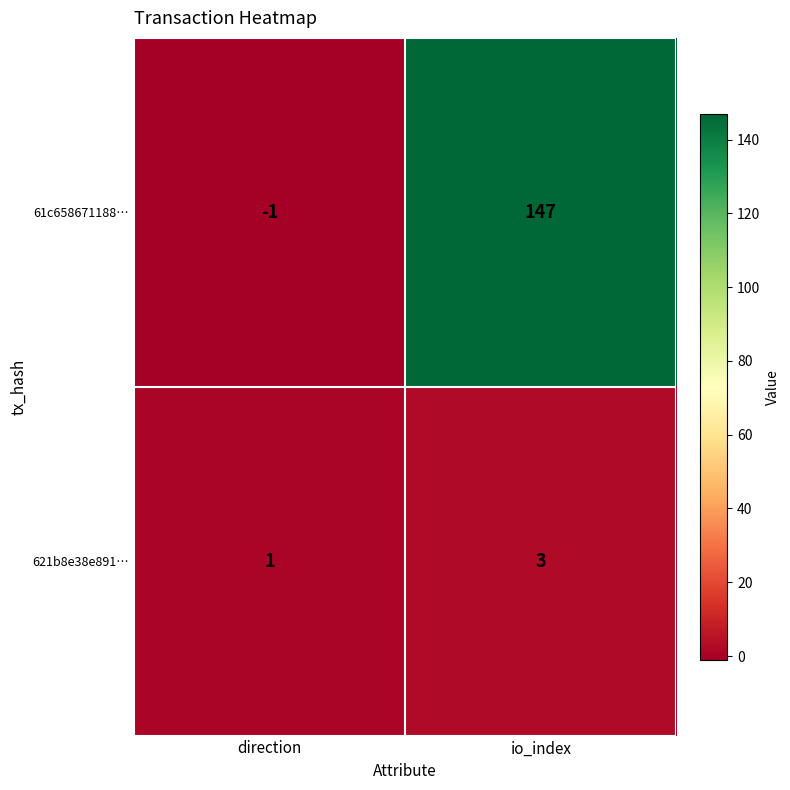

Count the number of categories in the chart.

2